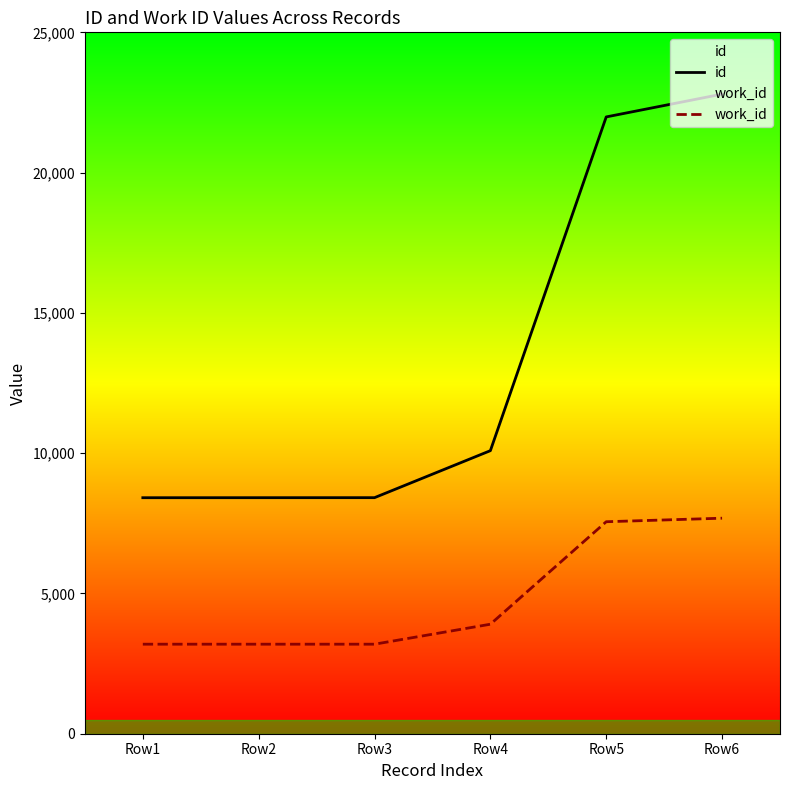

At Row4, list the series in order from largest to smallest.

id, work_id